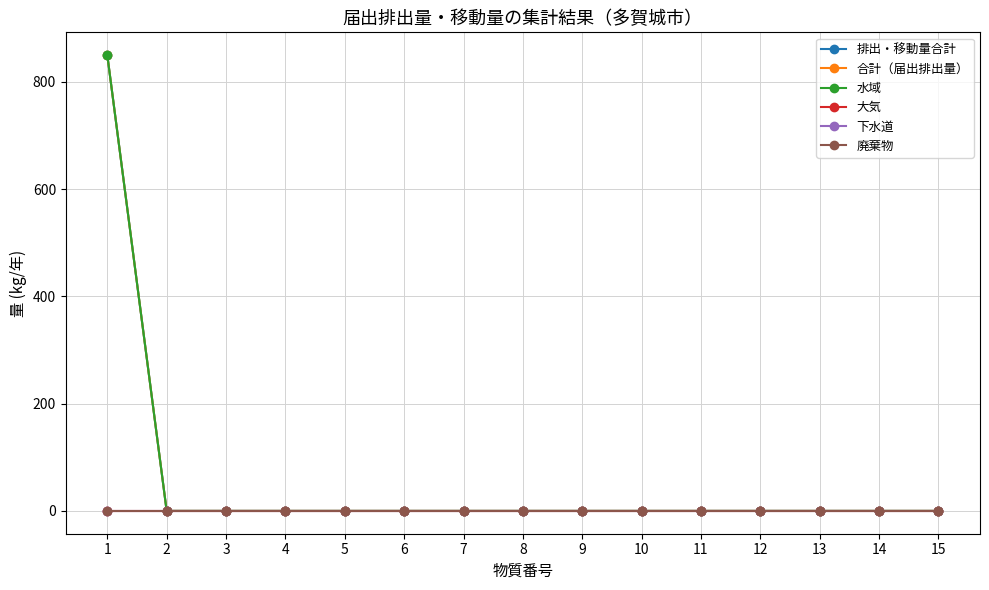

At which category is the sum across all series the highest?

1